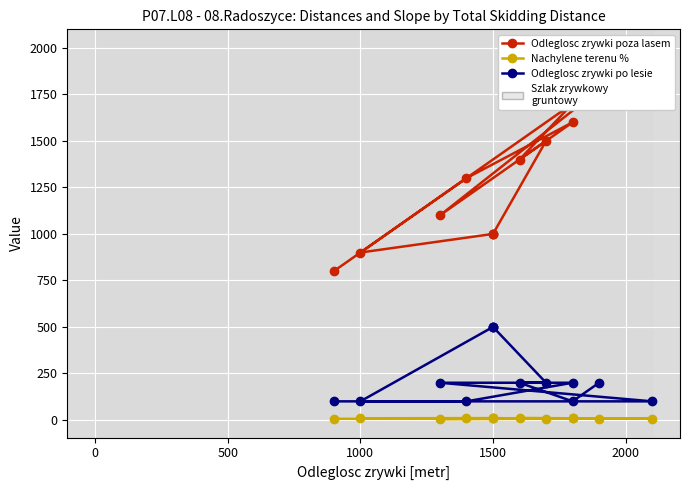

What are all the series names shown in the legend?

Odleglosc zrywki poza lasem, Nachylene terenu %, Odleglosc zrywki po lesie